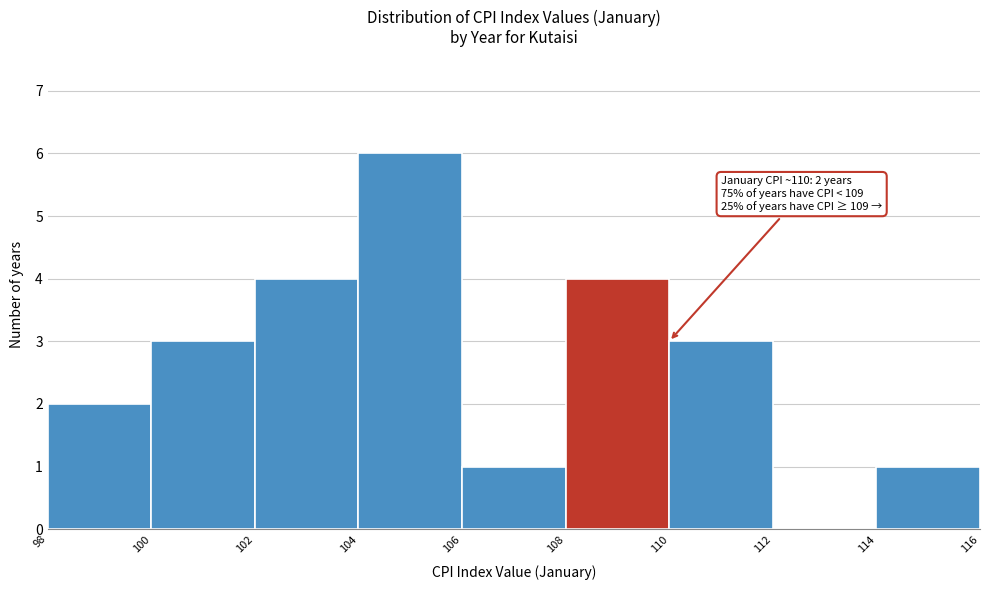

Which range on the x-axis has the tallest bar?

104 to 106